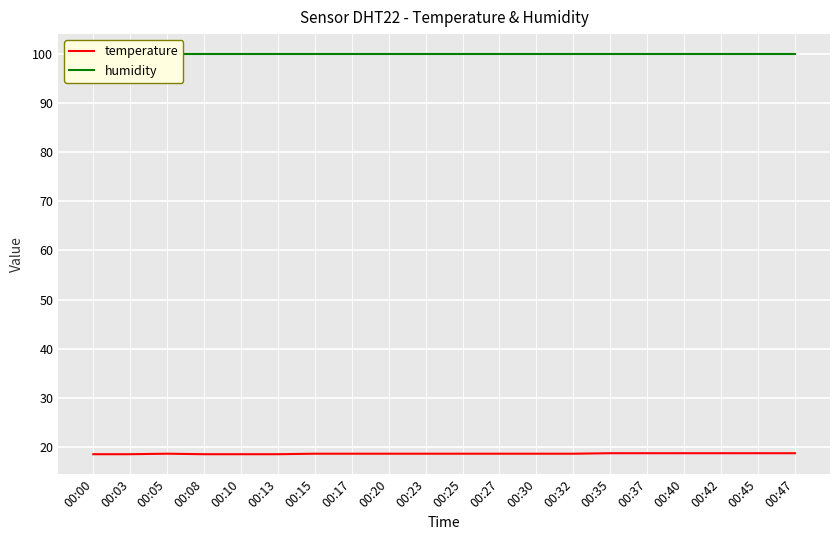

At how many categories does at least one series exceed 89?

20